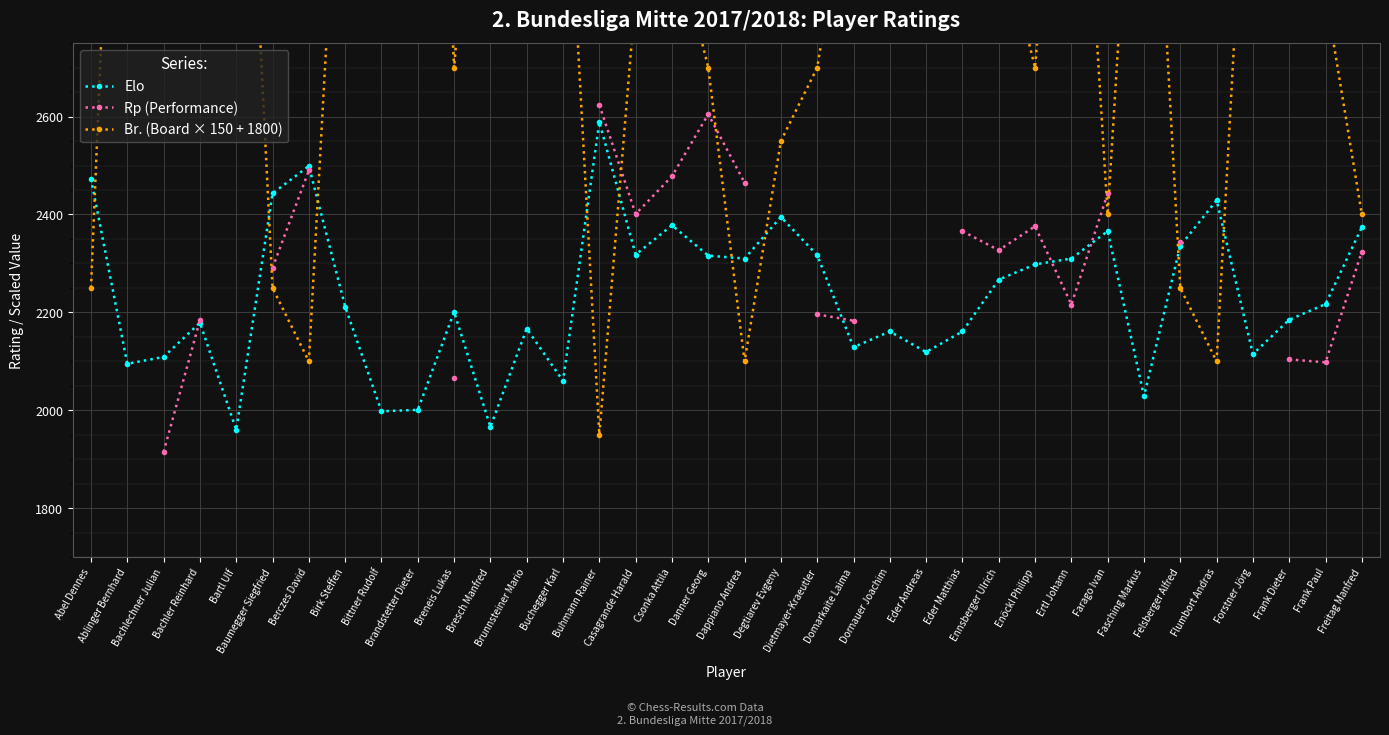

What is the highest value of the Elo series?

2589